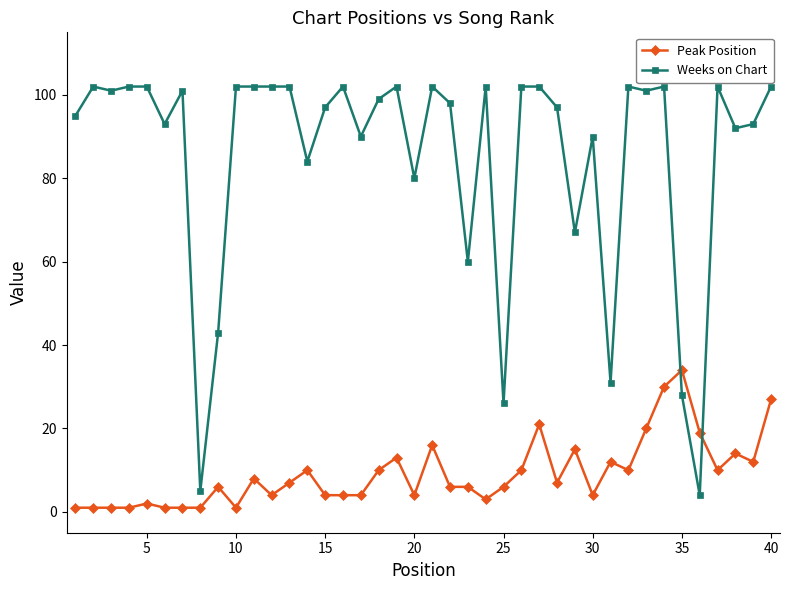

Reading left to right, transcribe all the data shown in this chart.

Peak Position: 1	1	1	1	2	1	1	1	6	1	8	4	7	10	4	4	4	10	13	4	16	6	6	3	6	10	21	7	15	4	12	10	20	30	34	19	10	14	12	27
Weeks on Chart: 95	102	101	102	102	93	101	5	43	102	102	102	102	84	97	102	90	99	102	80	102	98	60	102	26	102	102	97	67	90	31	102	101	102	28	4	102	92	93	102